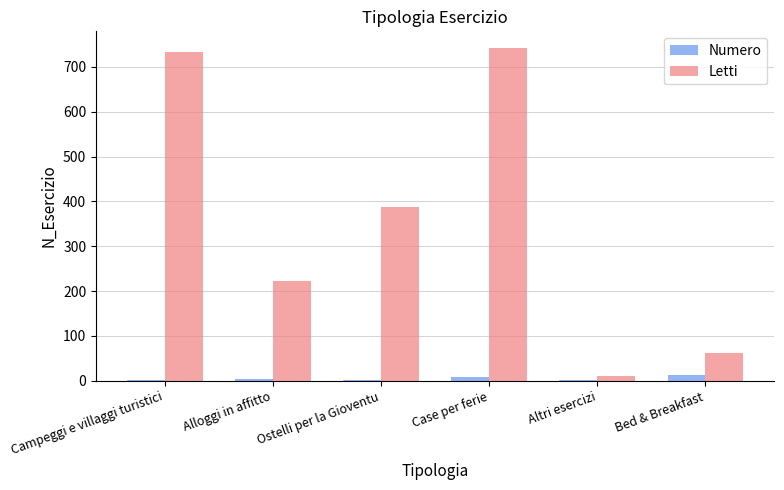

The Letti series shows 59 at Alloggi in affitto. True or false?

False